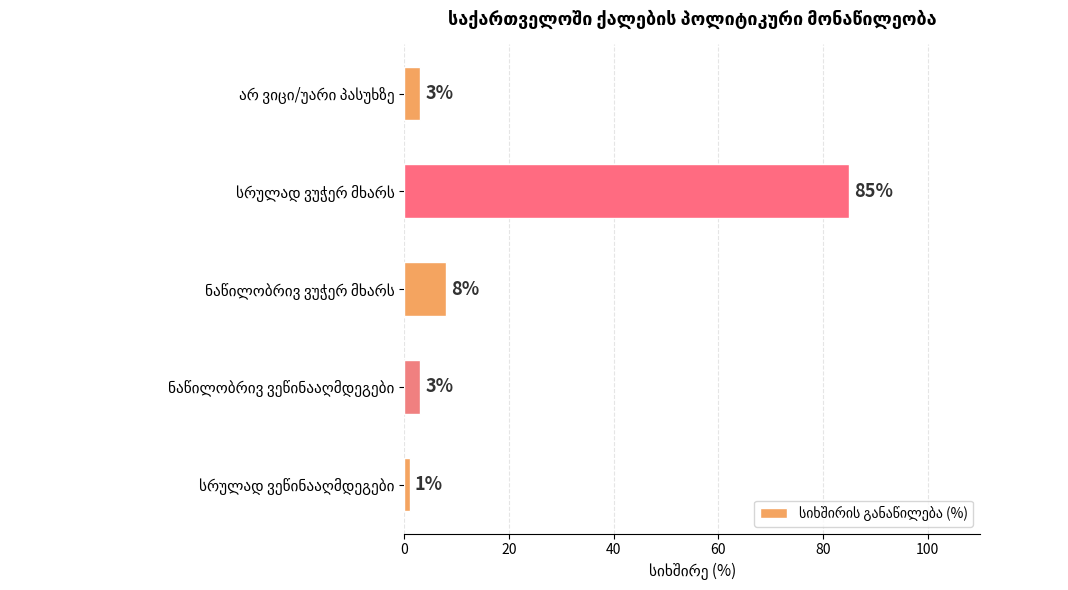

What is the greatest value displayed?

85